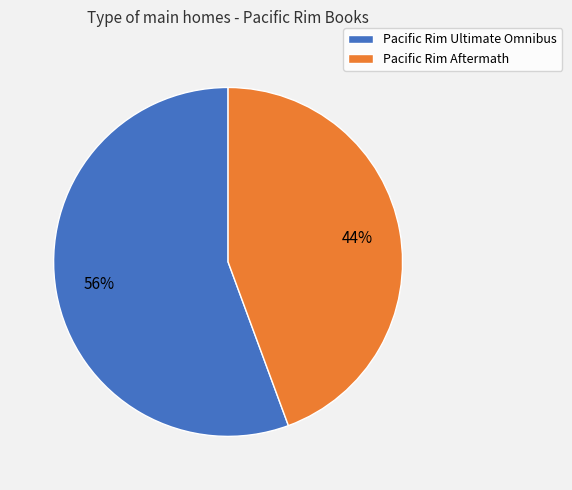

What is the largest slice in the pie chart?

Pacific Rim Ultimate Omnibus